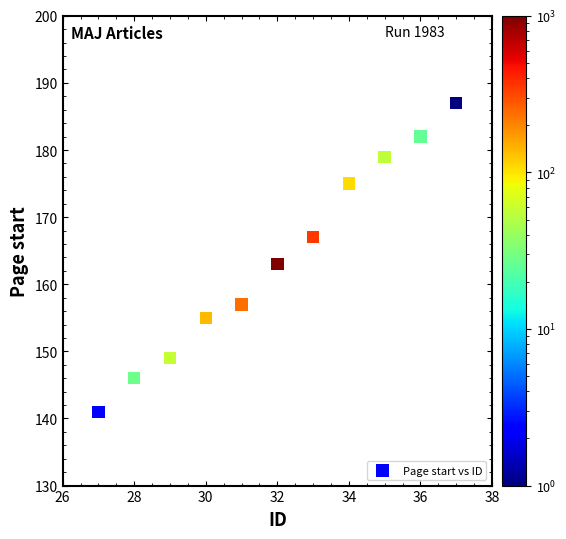

What Y value in the scatter plot is closest to 164?

163